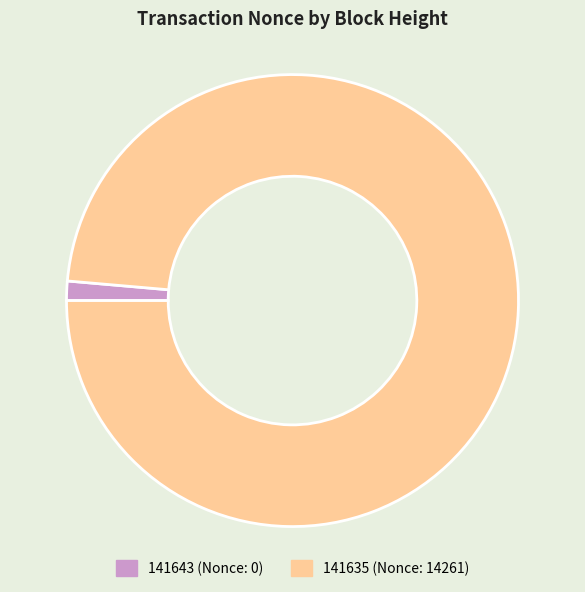

Which slice represents more than half of the pie?

141635